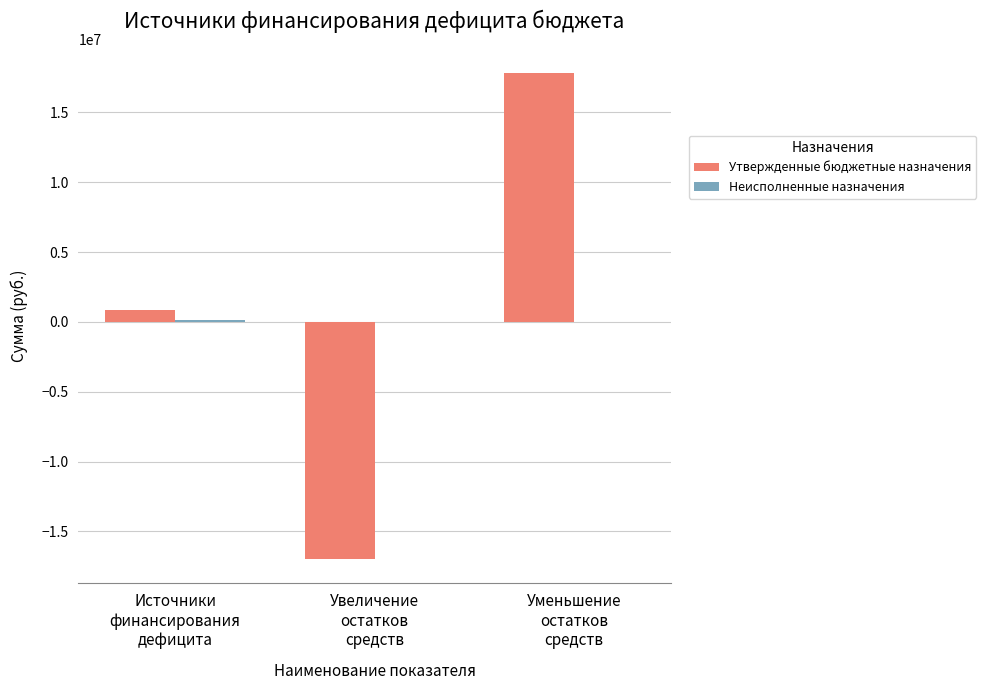

What is the greatest value displayed?

17792835.1